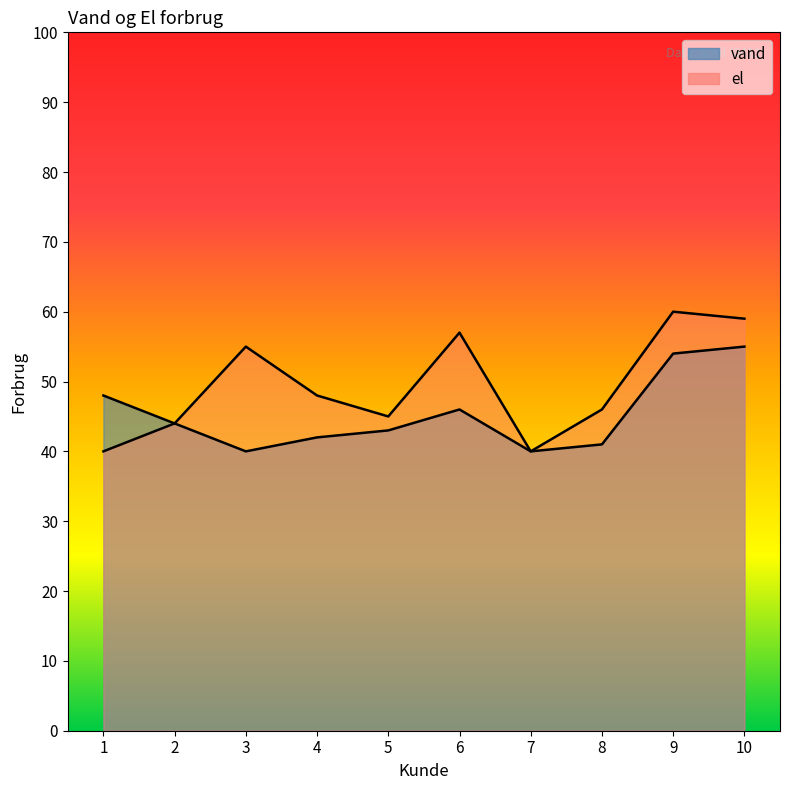

Reading left to right, transcribe all the data shown in this chart.

vand: 1=48	2=44	3=40	4=42	5=43	6=46	7=40	8=41	9=54	10=55
el: 1=40	2=44	3=55	4=48	5=45	6=57	7=40	8=46	9=60	10=59